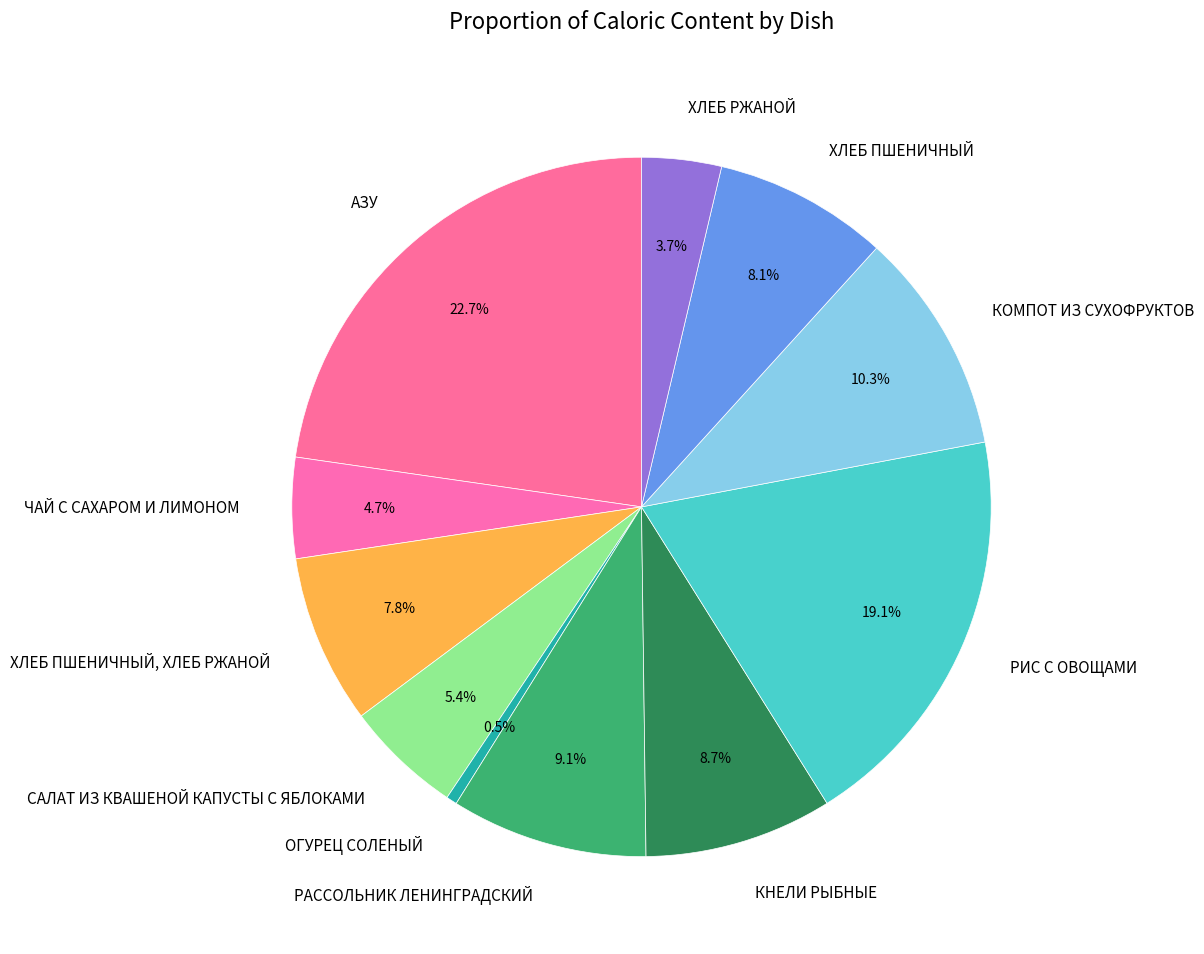

Count the number of slices in the pie.

11